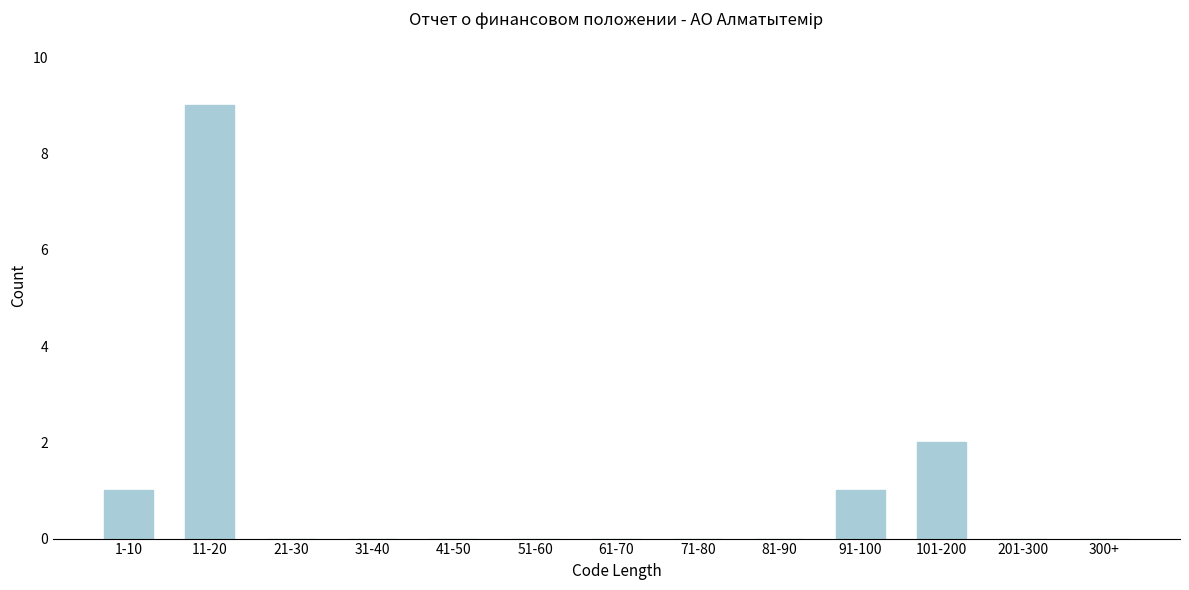

Reading right to left, extract all data points from this chart.

300+=0	201-300=0	101-200=2	91-100=1	81-90=0	71-80=0	61-70=0	51-60=0	41-50=0	31-40=0	21-30=0	11-20=9	1-10=1